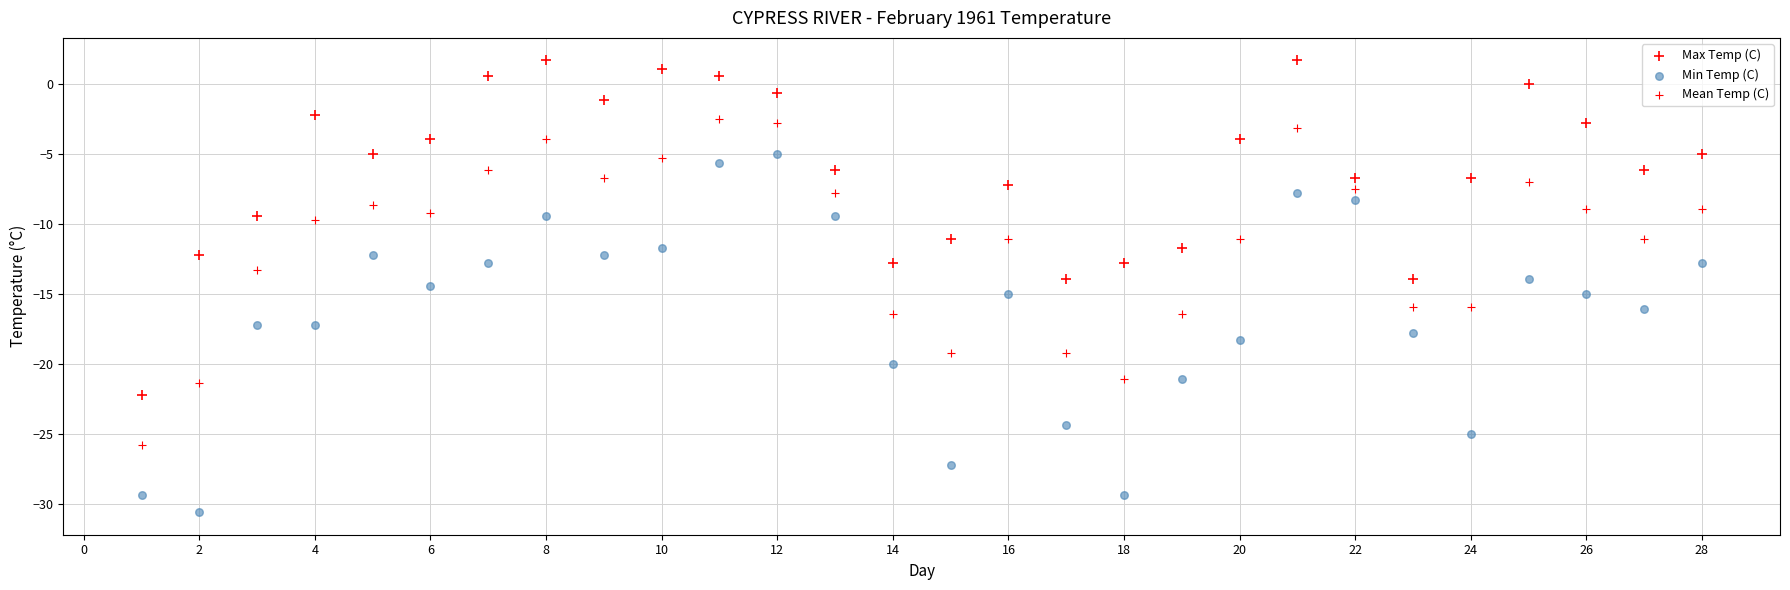

Count the number of points in this scatter plot.

84